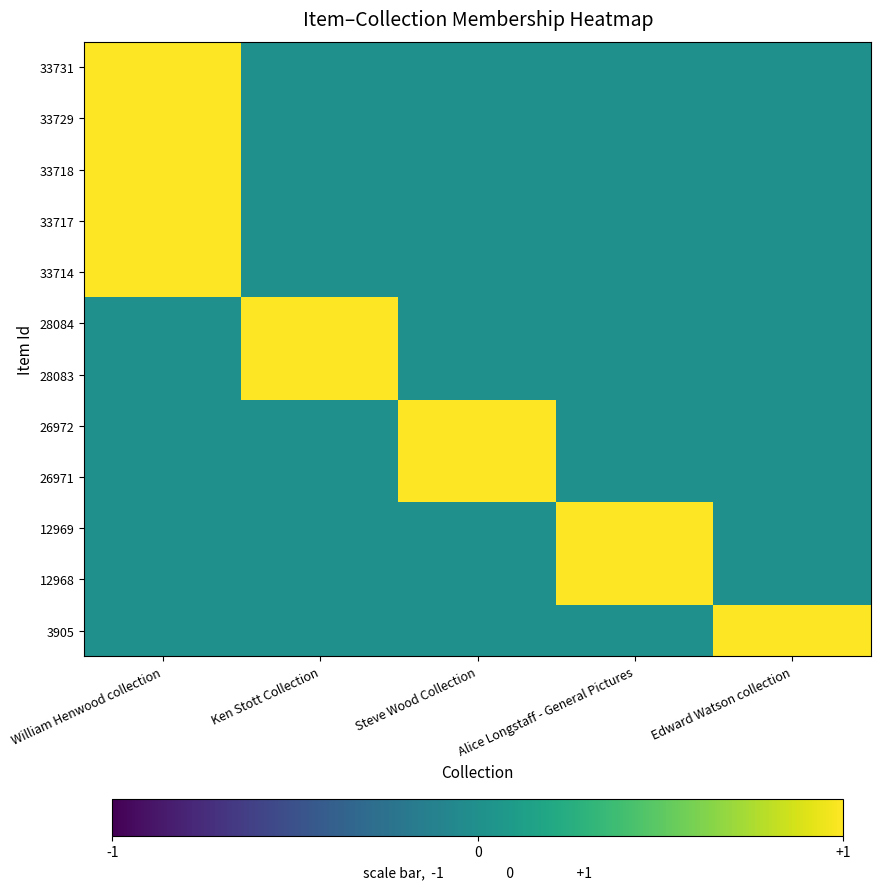

List the series in order of their peak value, lowest first.

33731, 33729, 33718, 33717, 33714, 28084, 28083, 26972, 26971, 12969, 12968, 3905